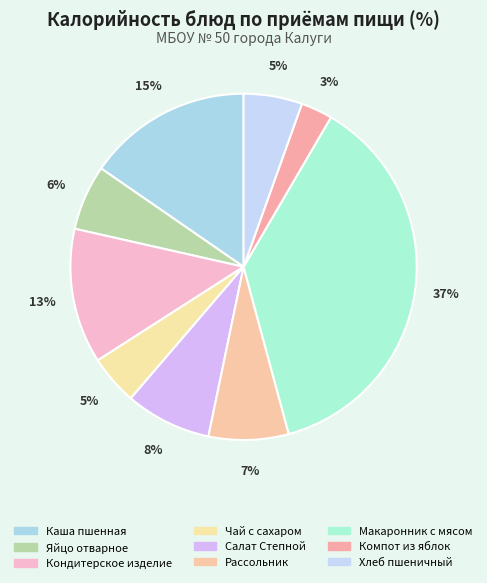

How much of the chart is everything except Салат Степной?

92.0%